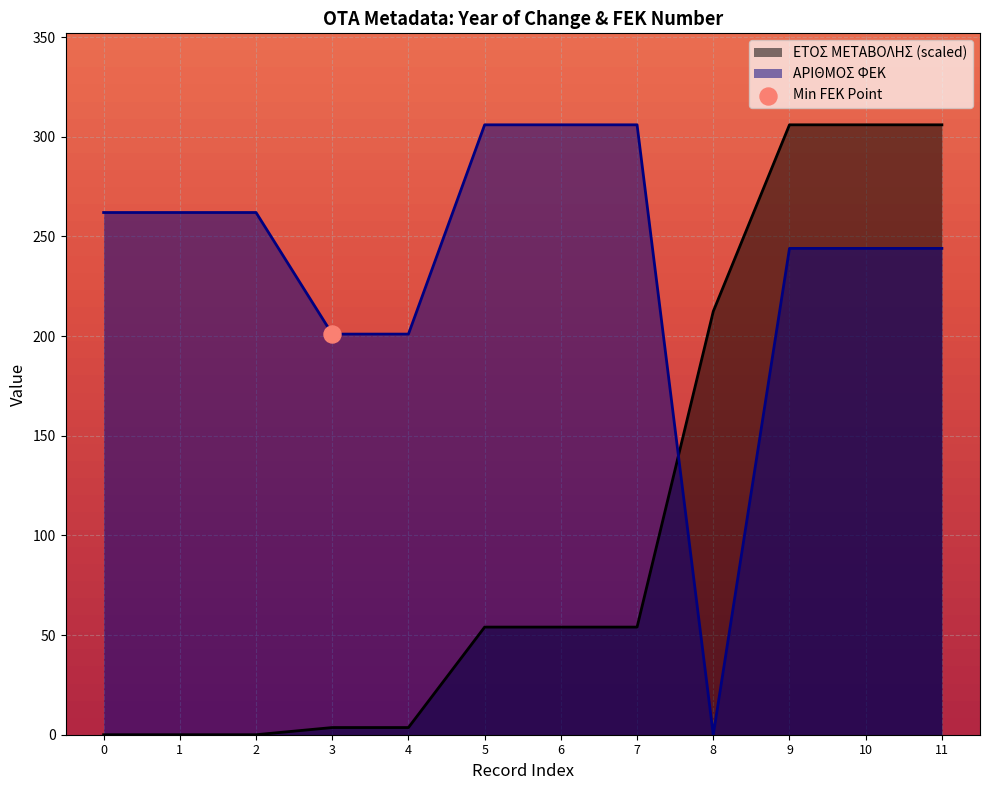

What are all the series names shown in the legend?

ΕΤΟΣ ΜΕΤΑΒΟΛΗΣ, ΑΡΙΘΜΟΣ ΦΕΚ